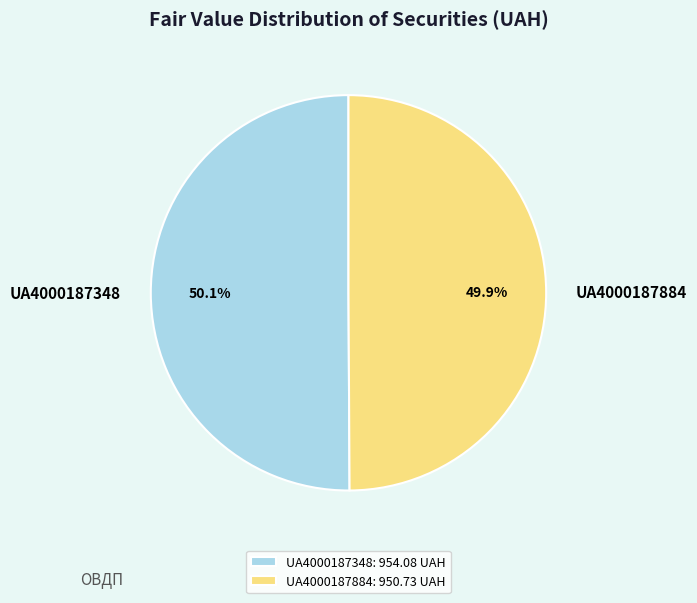

How many segments does this pie chart have?

2